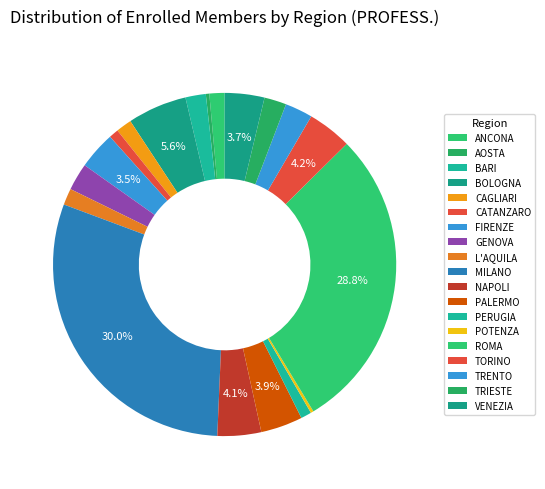

To the nearest percent, what is the difference between the largest and smallest slice percentages?

30%